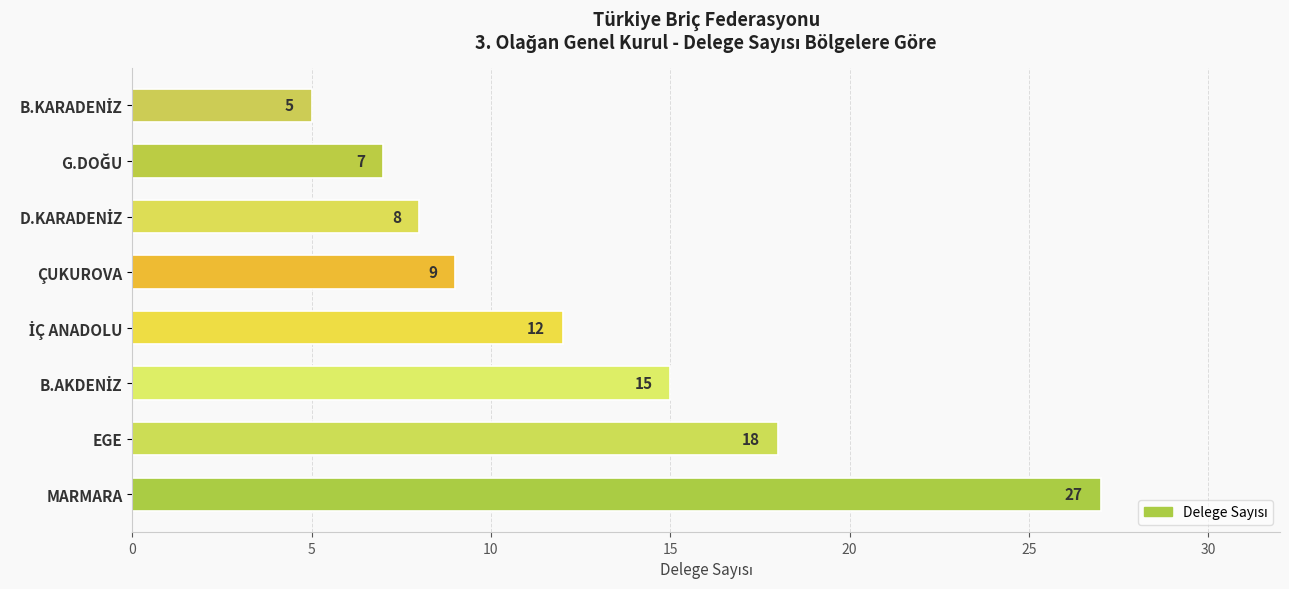

What is the difference between the maximum and minimum values?

22